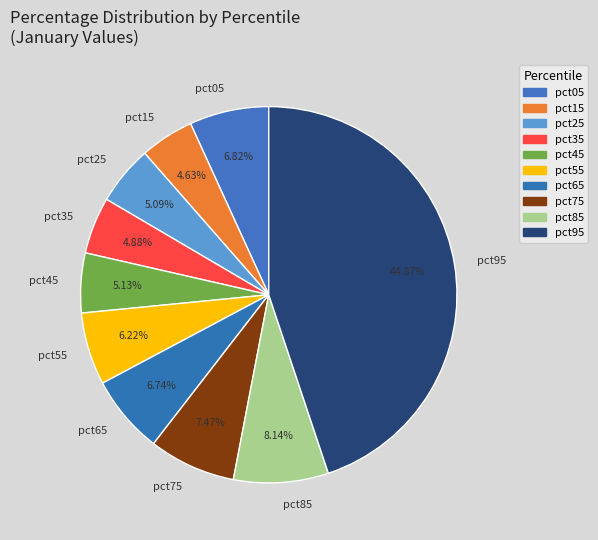

To the nearest percent, what is the combined percentage of pct15 and pct65?

11%